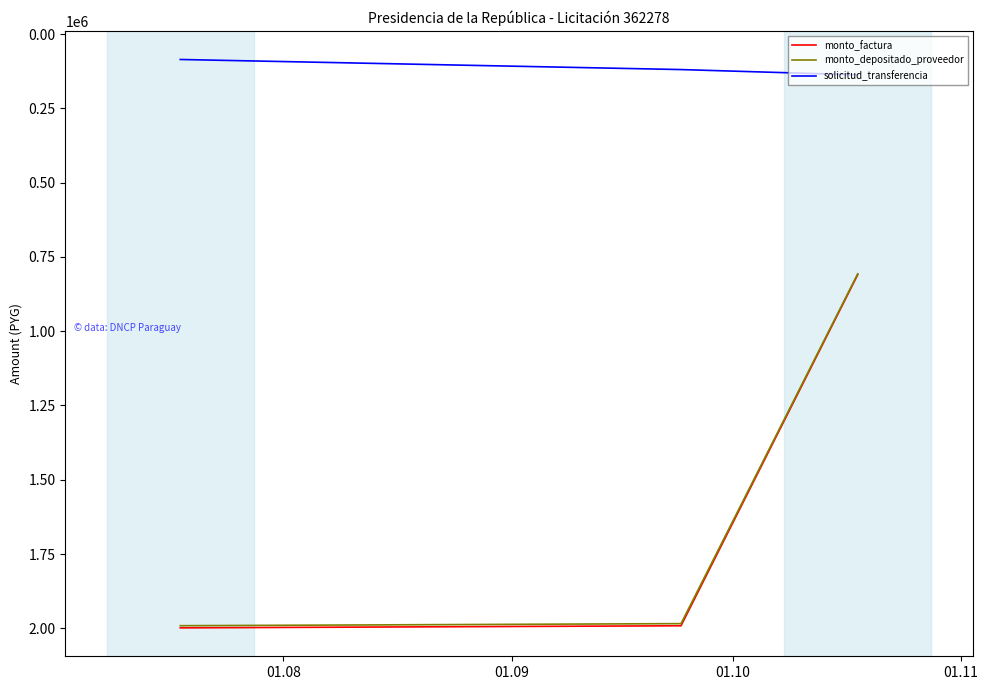

Which series has the widest spread of values?

monto_factura